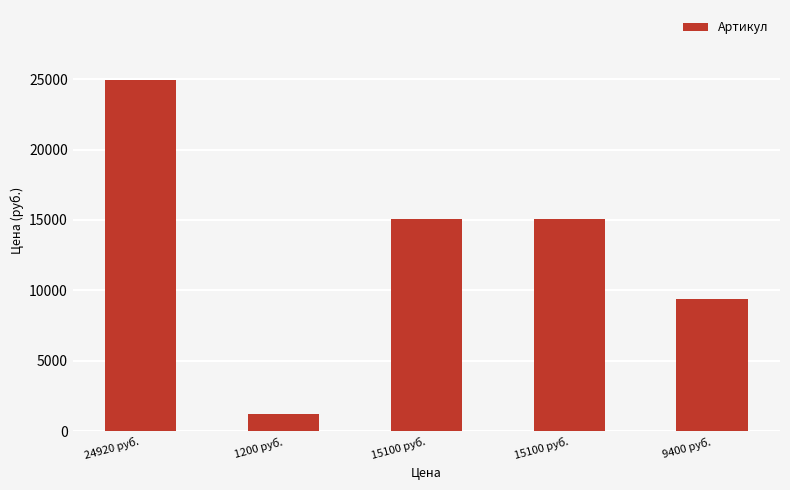

What is the label of the 1st bar from the left?

24920 руб.